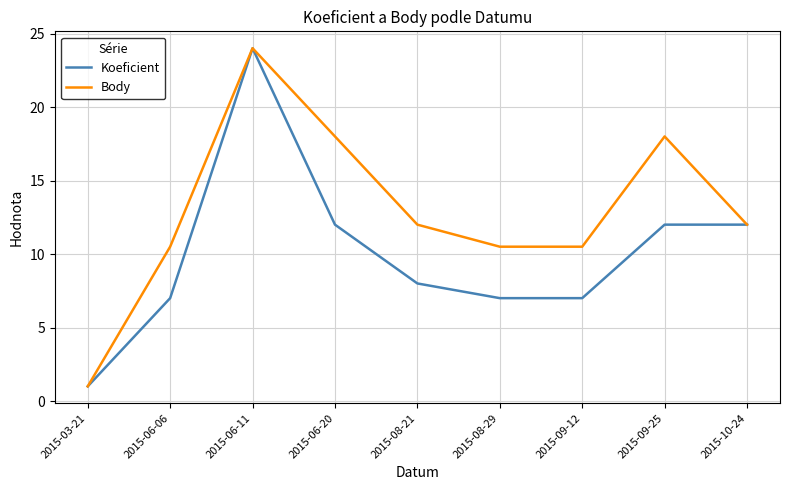

Is it true that Koeficient equals 12.0 at 2015-06-20?

True